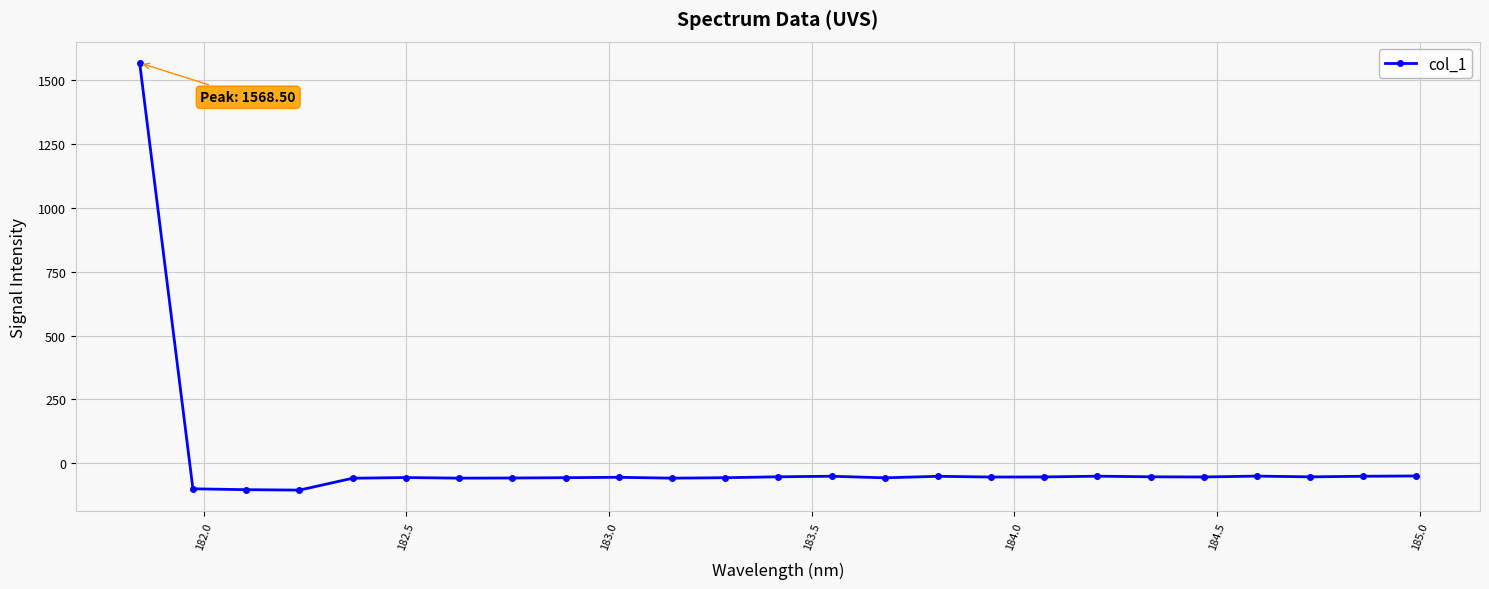

How many values are below -54?

16